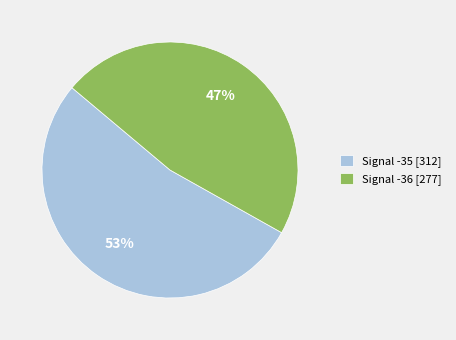

To the nearest percent, what portion does Signal -35 [312] represent?

53%